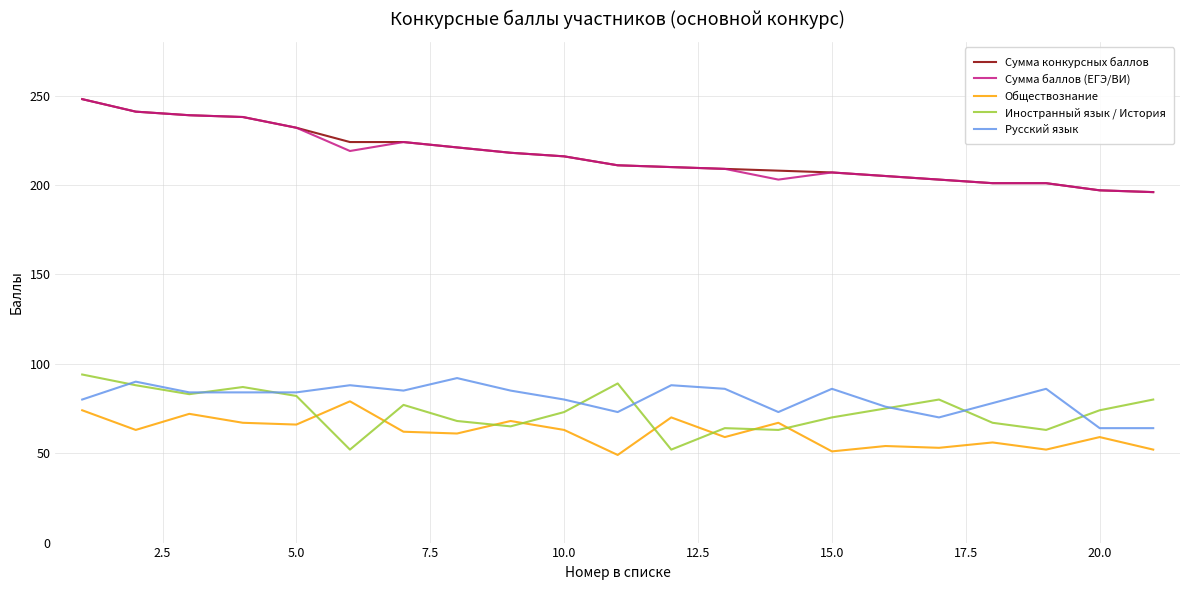

True or false: Обществознание and Сумма конкурсных баллов intersect in this chart.

False